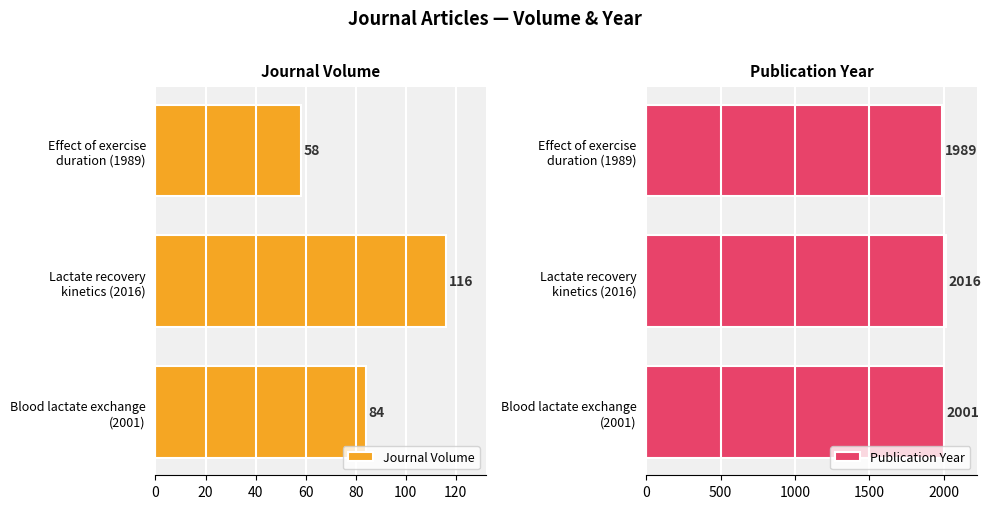

Count the Journal Volume values in the range 58 to 116.

3